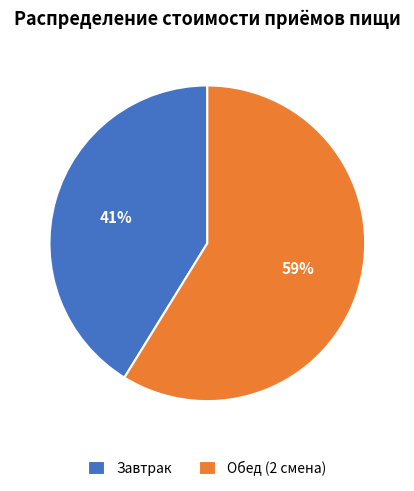

To the nearest percent, what is the average slice percentage?

50%